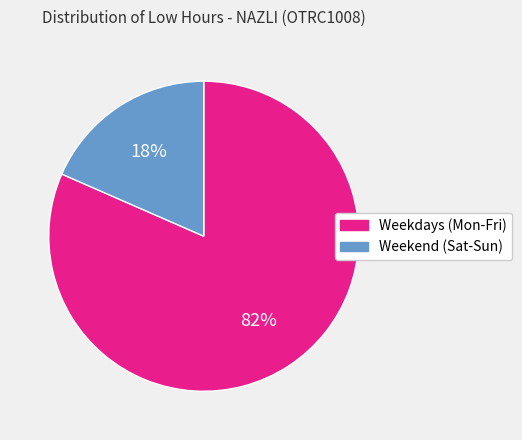

Is it true that Weekend (Sat-Sun) is 33% of the pie?

False